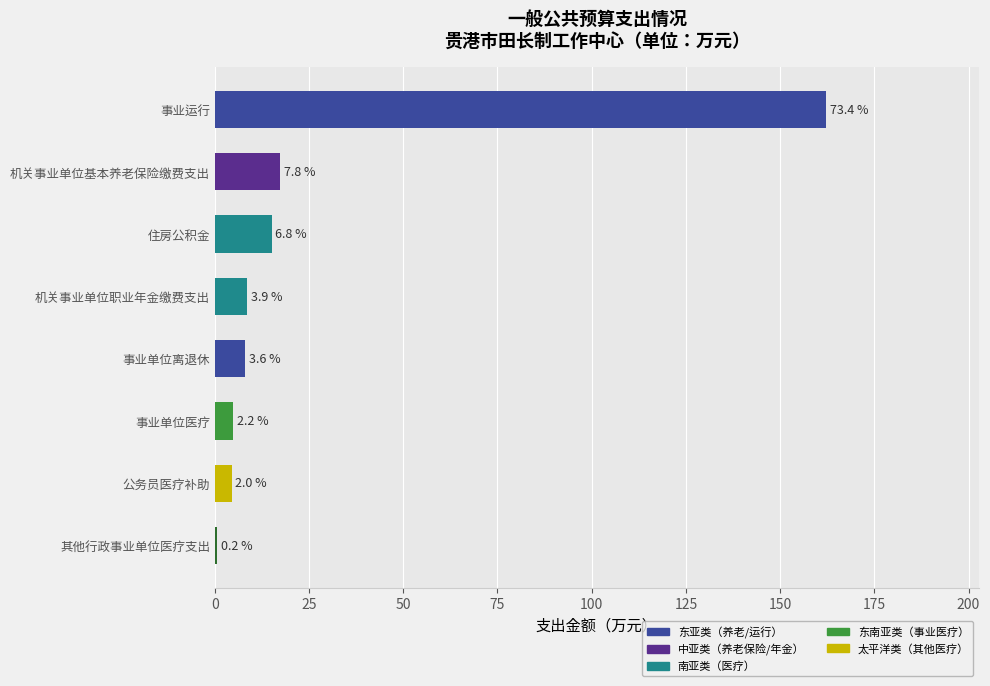

Are the bars horizontal?

Yes